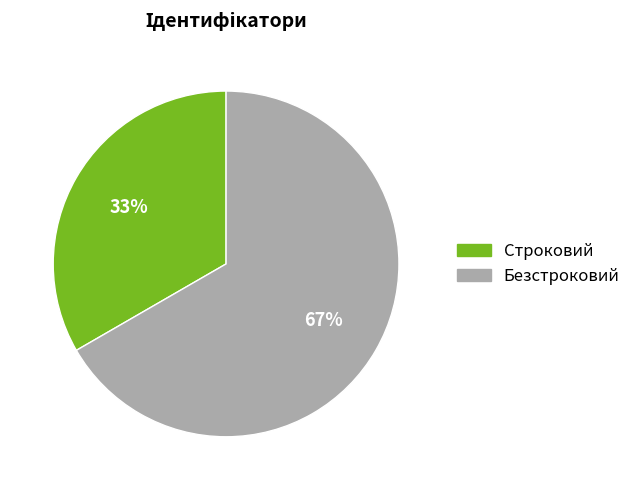

Which slice is the largest?

Безстроковий